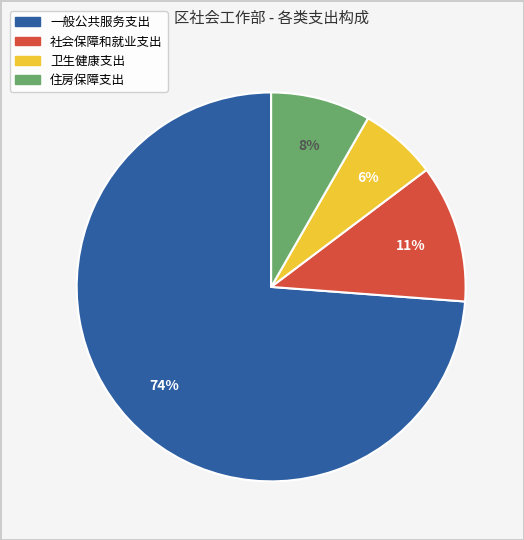

Rank the categories by value from highest to lowest.

一般公共服务支出, 社会保障和就业支出, 住房保障支出, 卫生健康支出